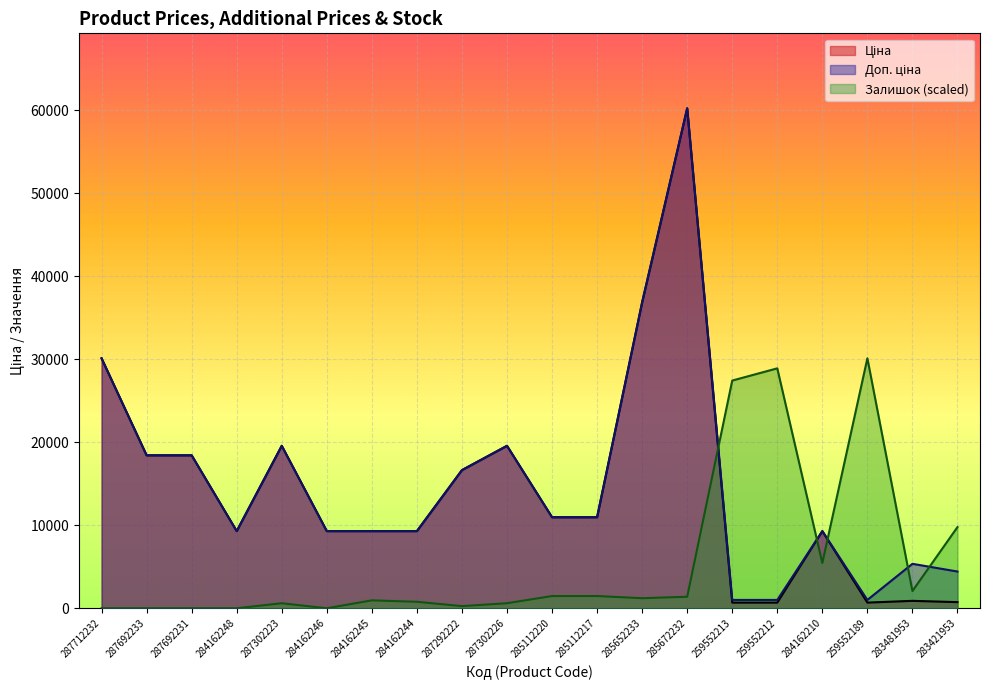

What is the difference between the maximum and minimum values in the Доп. ціна series?

59201.4